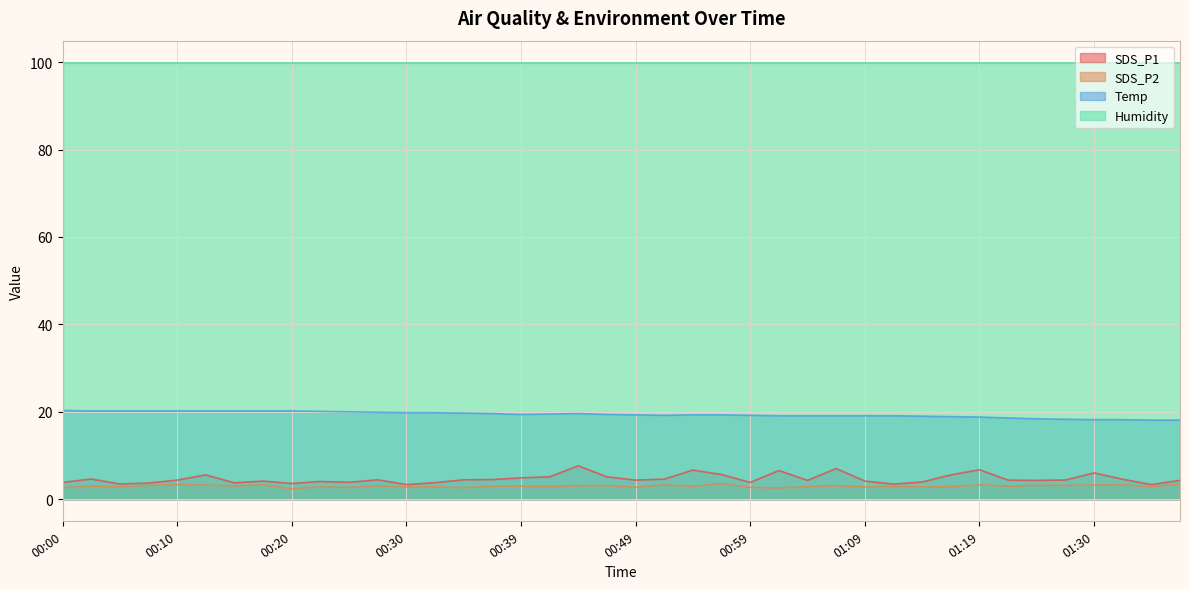

At which category is the sum across all series the highest?

00:44